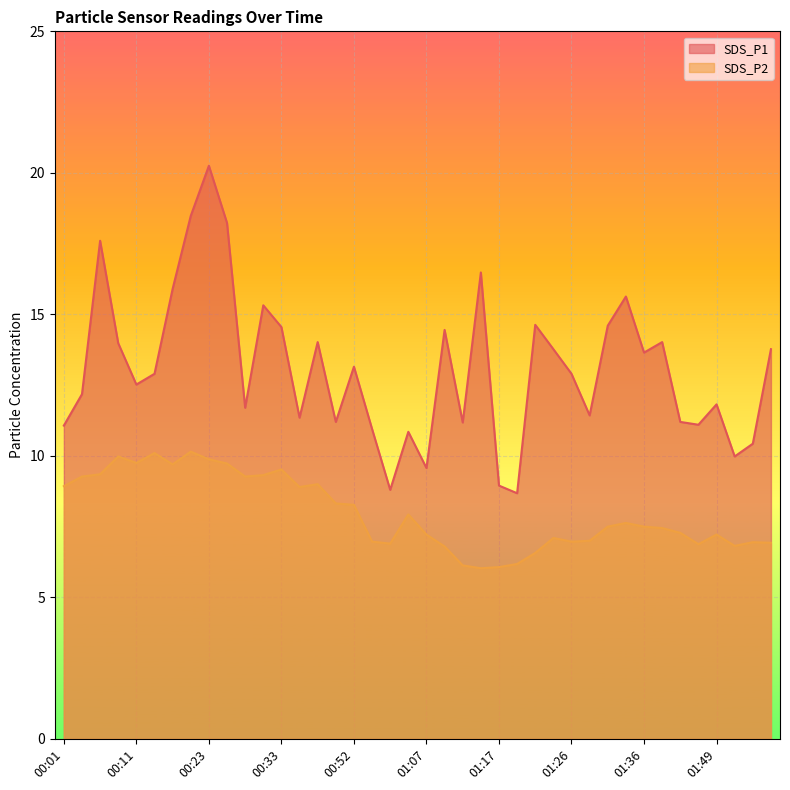

Between 00:23 and 00:26, which series saw the biggest shift?

SDS_P1